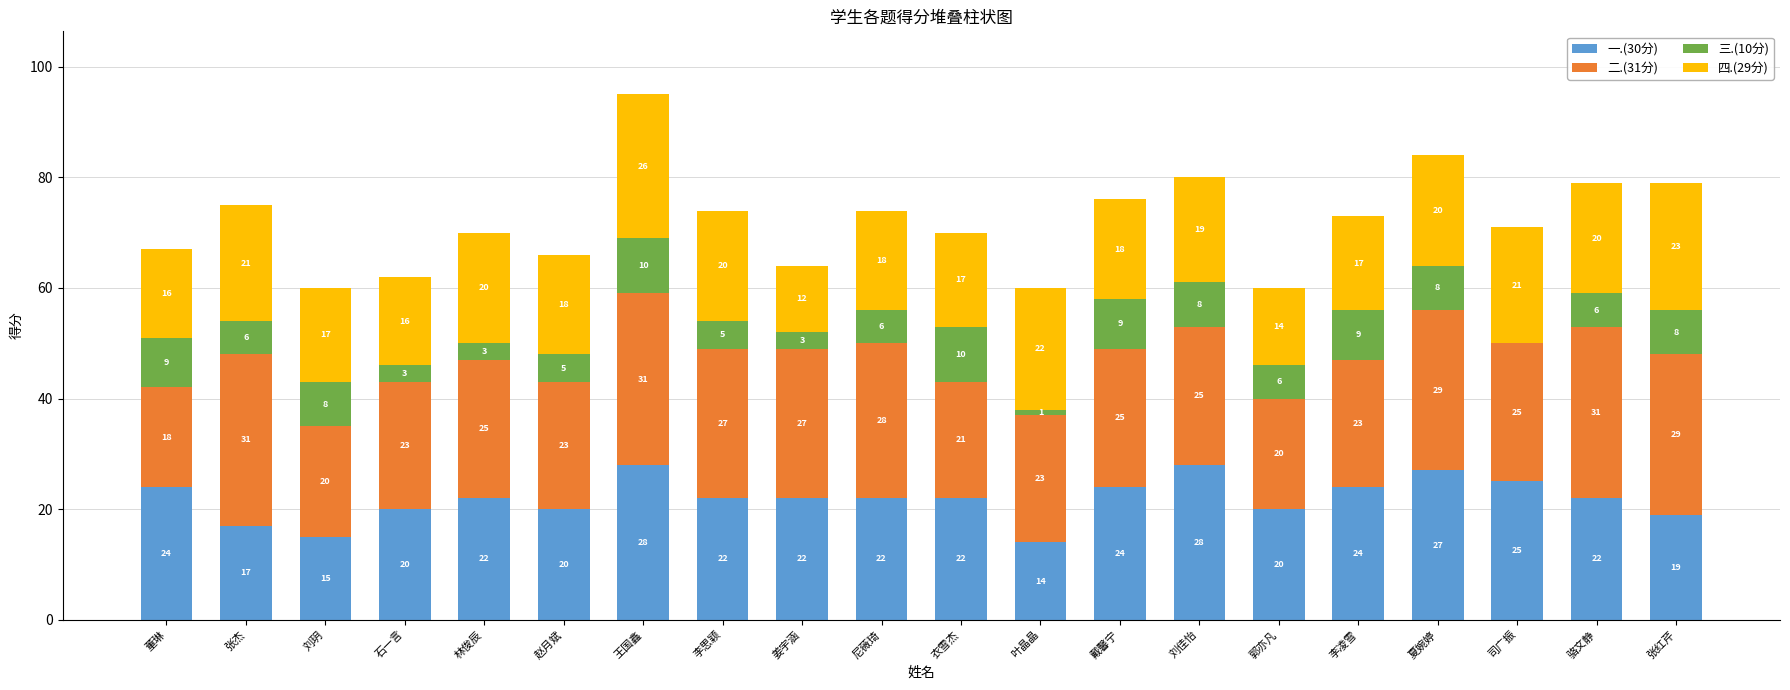

What is the highest value of the 一.(30分) series?

28